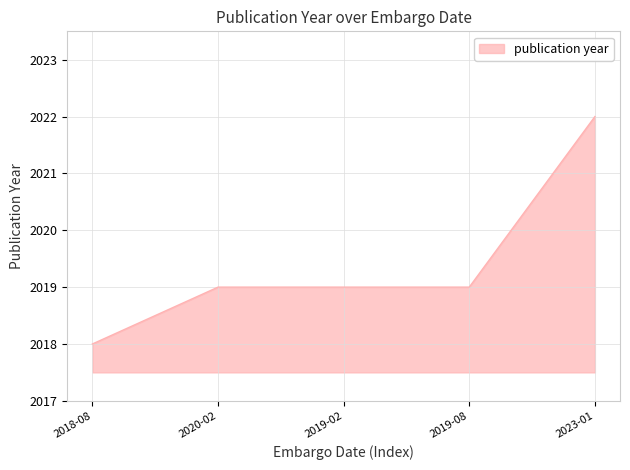

Does the chart have visible grid lines?

Yes